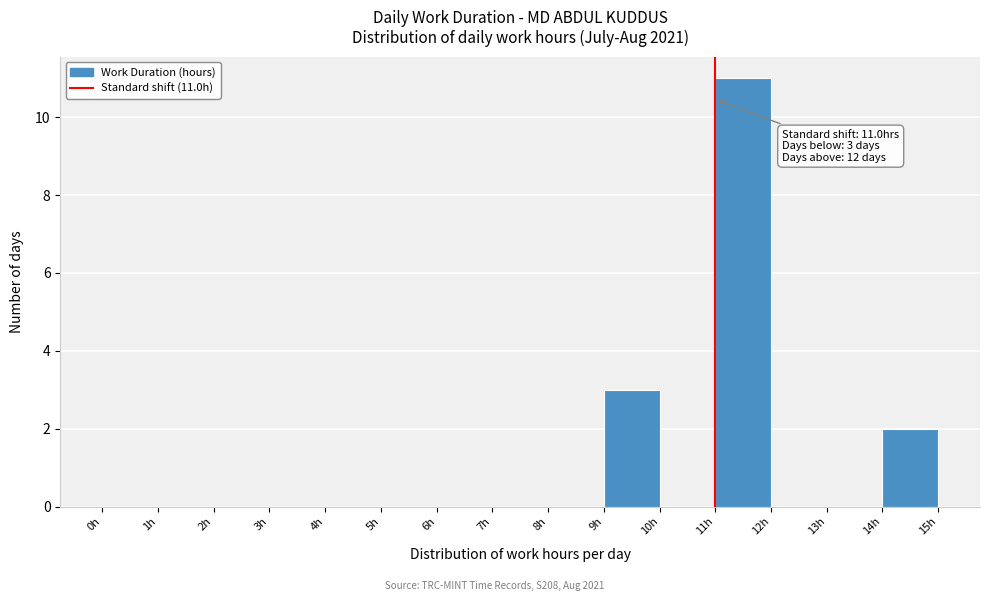

Over which range of the x-axis is the bar tallest?

11 to 12